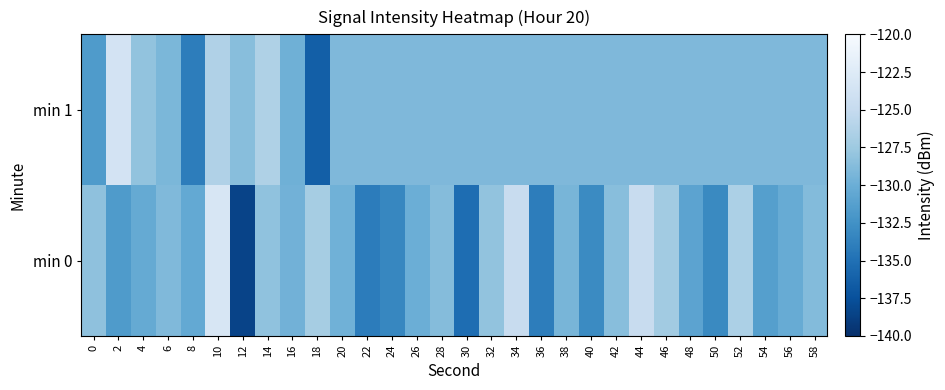

What is the spread (max minus min) of values at 34?

4.2